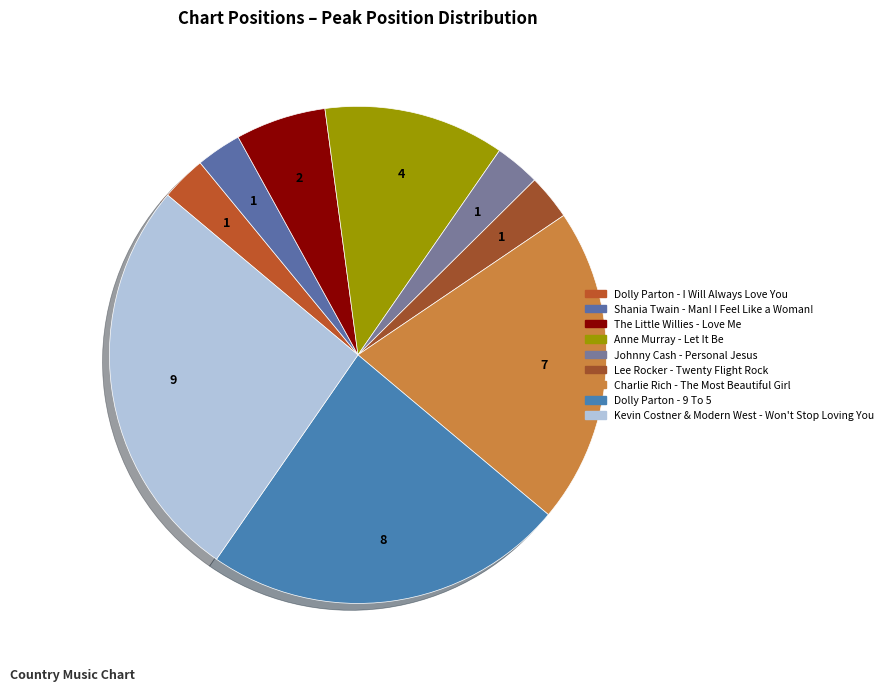

How many slices are in this pie chart?

9